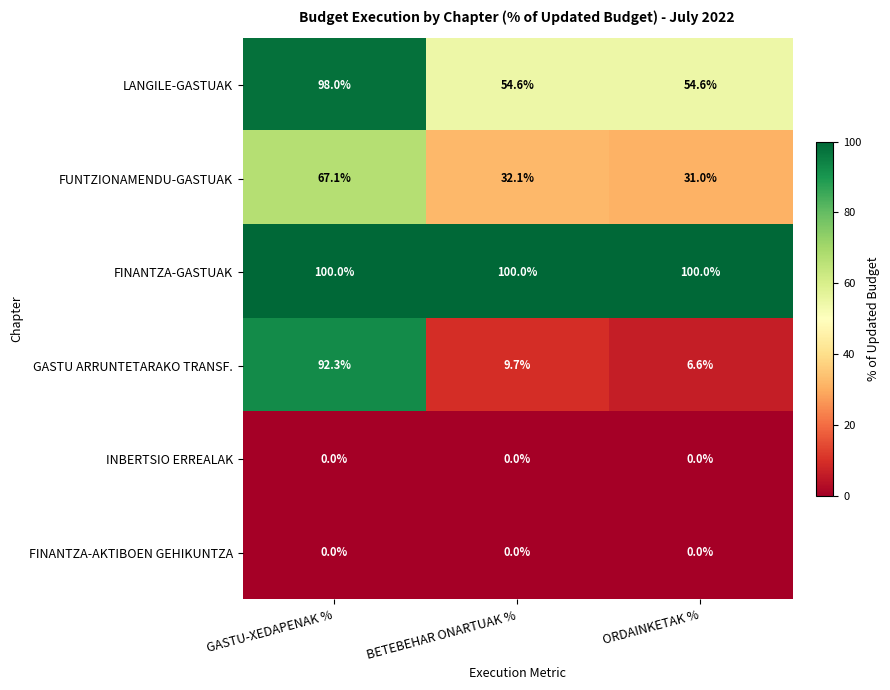

Reading left to right, what are all the values shown in this chart?

LANGILE-GASTUAK: 98.0	54.6	54.6
FUNTZIONAMENDU-GASTUAK: 67.1	32.1	31.0
FINANTZA-GASTUAK: 100.0	100.0	100.0
GASTU ARRUNTETARAKO TRANSF.: 92.3	9.7	6.6
INBERTSIO ERREALAK: 0.0	0.0	0.0
FINANTZA-AKTIBOEN GEHIKUNTZA: 0.0	0.0	0.0